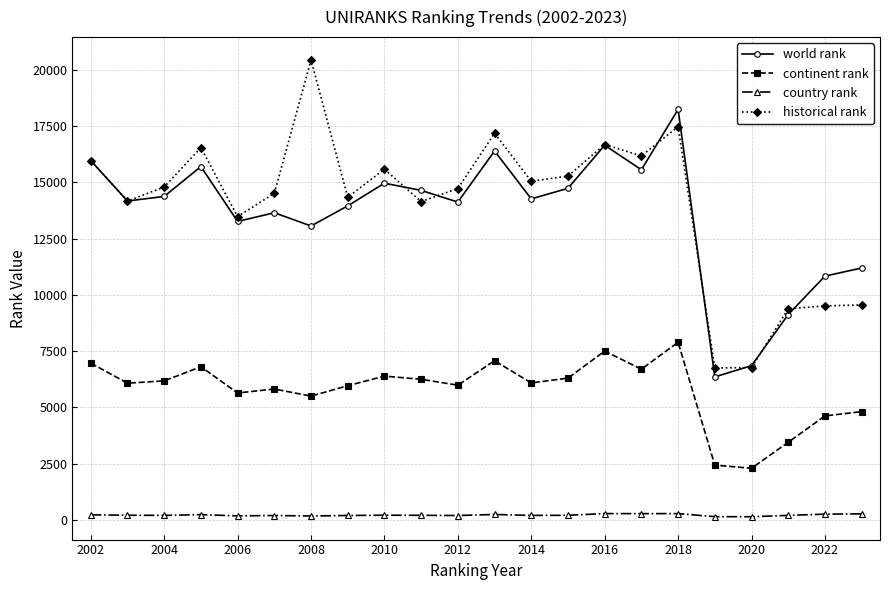

What is the average value of the world rank series?

13549.2